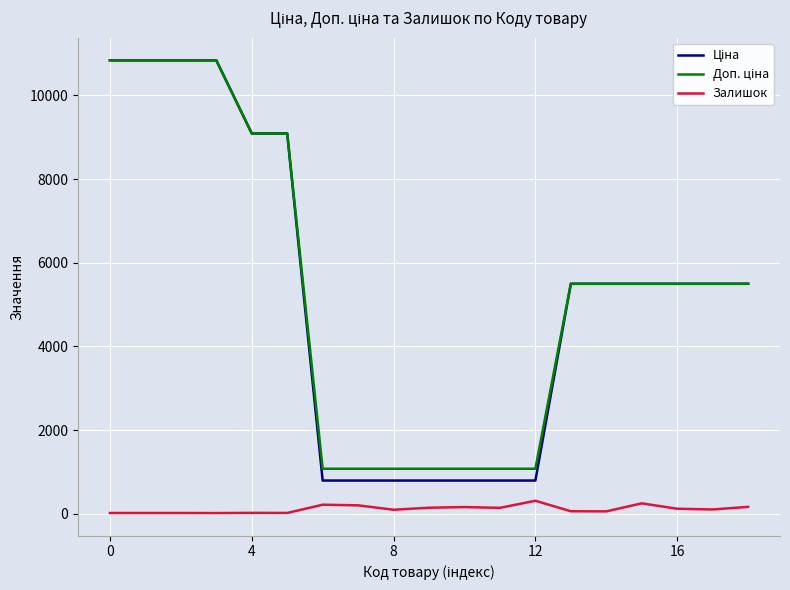

True or false: Ціна and Залишок intersect in this chart.

False